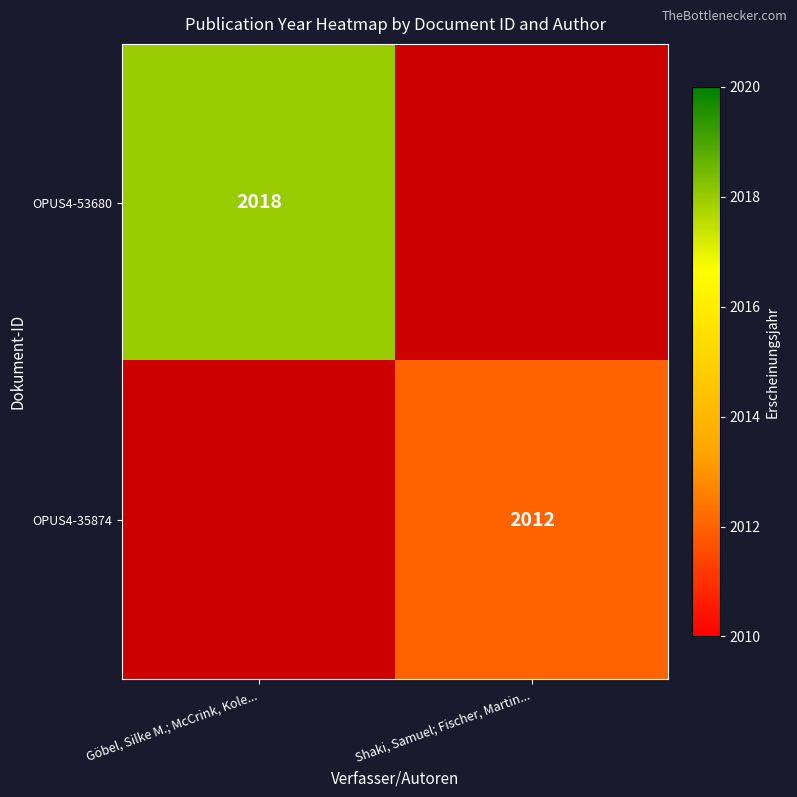

True or false: OPUS4-35874 has a value of 2012 at Shaki, Samuel; Fischer, Martin....

True